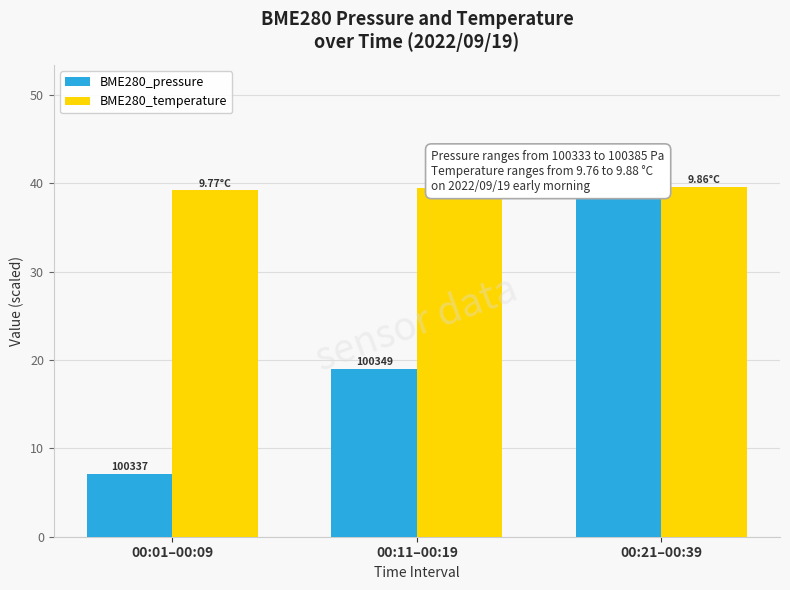

Rank the categories by BME280_temperature value from lowest to highest.

00:01–00:09, 00:11–00:19, 00:21–00:39